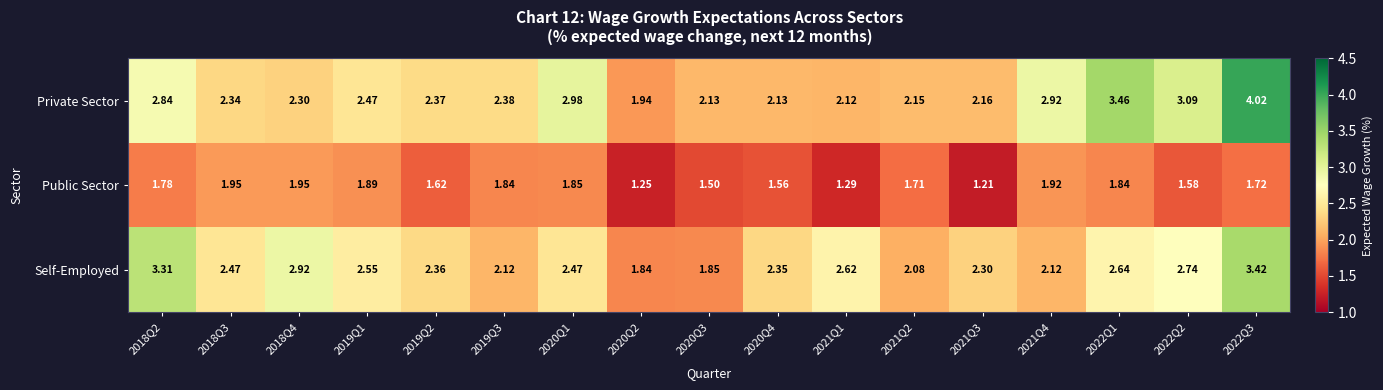

Rank the series at 2020Q1 from lowest to highest value.

Public Sector, Self-Employed, Private Sector